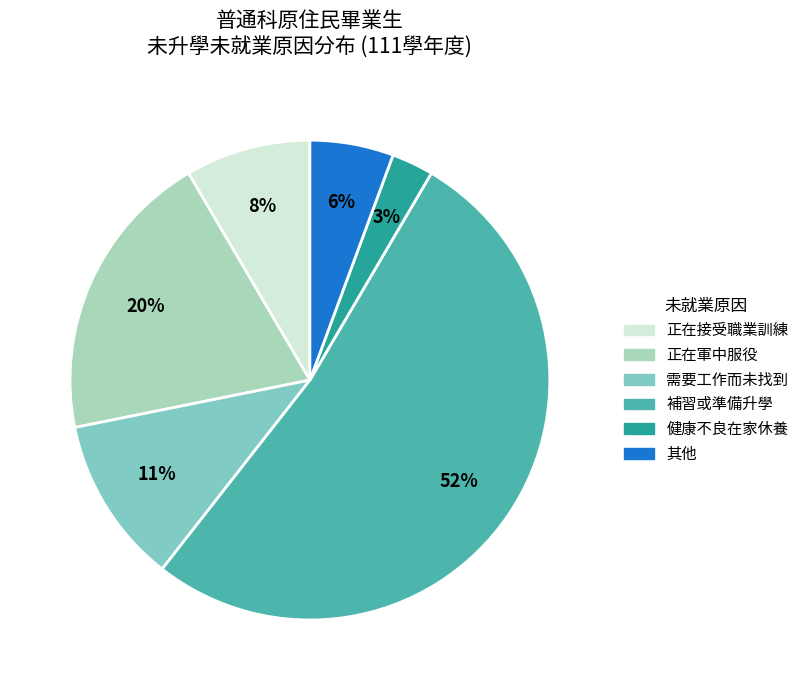

To the nearest percent, what percentage of the pie is 健康不良在家休養?

3%